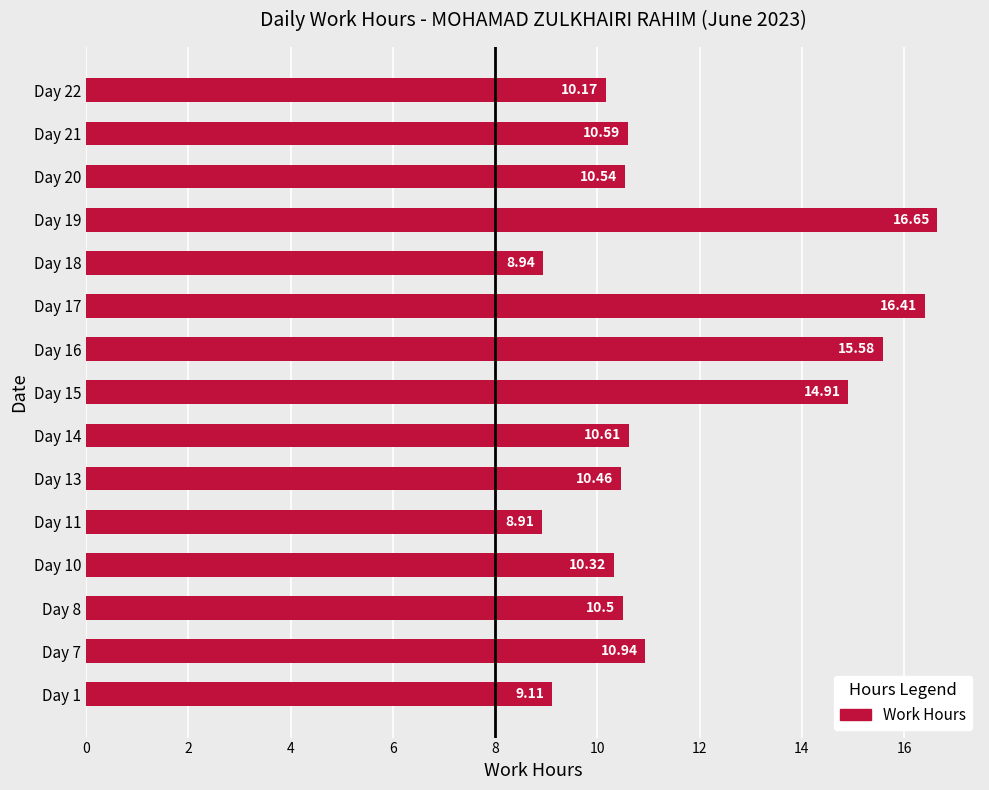

List the labels in order of value, largest first.

Day 19, Day 17, Day 16, Day 15, Day 7, Day 14, Day 21, Day 20, Day 8, Day 13, Day 10, Day 22, Day 1, Day 18, Day 11